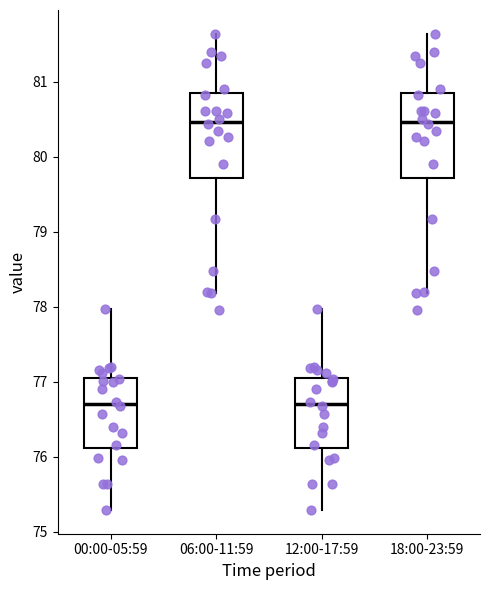

Reading left to right, transcribe this box plot: for each box, give where its median line is, the range the box spans, and where its two whiskers end, as read against the y-axis. The values are not printed on the chart, so give them approximately, as read against the axis.

00:00-05:59: median 76.7, box 76.1 to 77.1, whiskers 75.3 to 78.0
06:00-11:59: median 80.5, box 79.7 to 80.8, whiskers 78.2 to 81.6
12:00-17:59: median 76.7, box 76.1 to 77.1, whiskers 75.3 to 78.0
18:00-23:59: median 80.5, box 79.7 to 80.8, whiskers 78.2 to 81.6